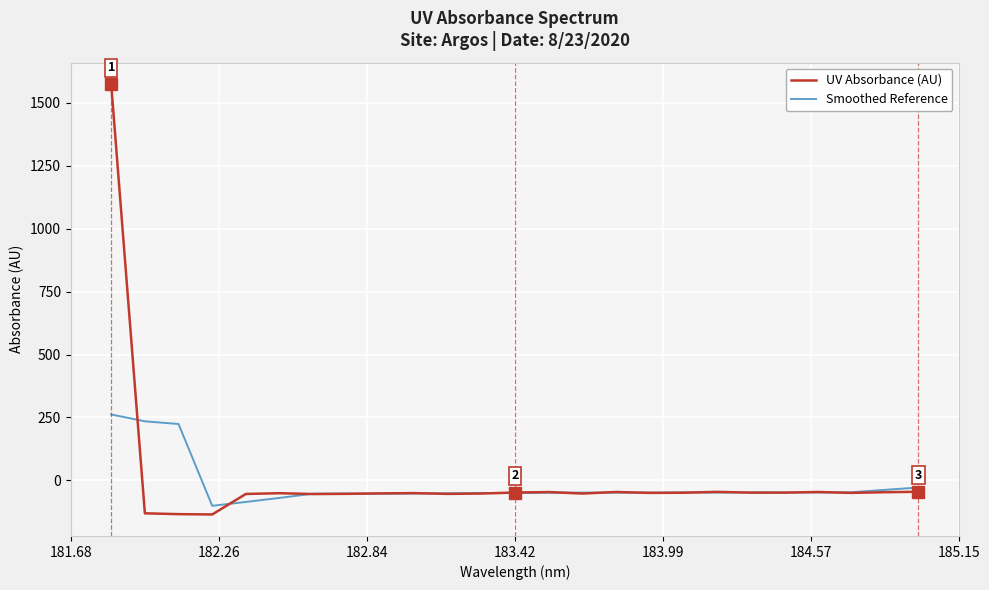

Rank the series by their maximum value, from lowest to highest.

Smoothed Reference, UV Absorbance (AU)